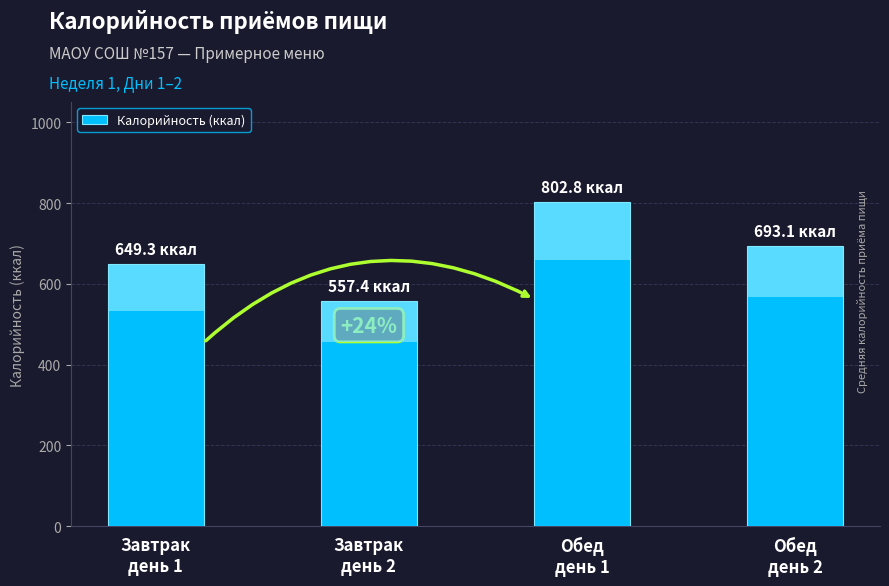

How many distinct data groups are displayed?

1